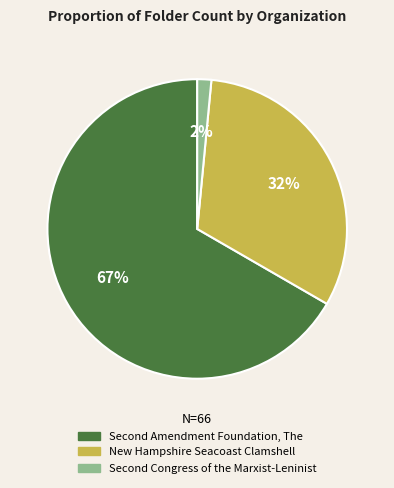

What percentage is the New Hampshire Seacoast Clamshell slice, to the nearest percent?

32%